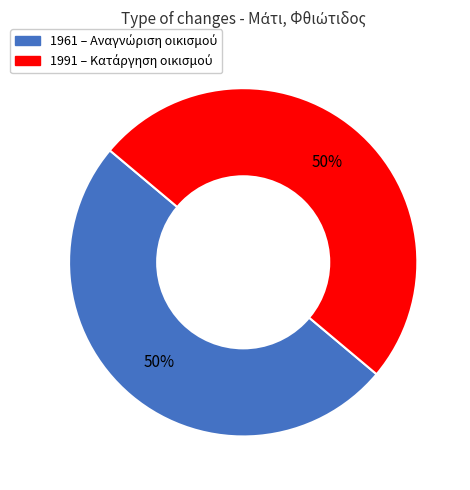

Which category has the smallest portion of the pie?

1961